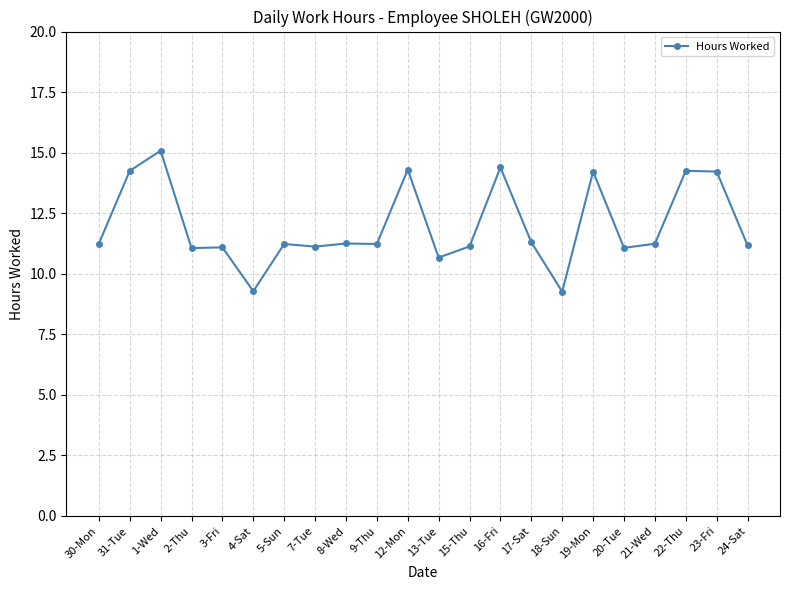

What is the value of the 12th point from the left?

10.7